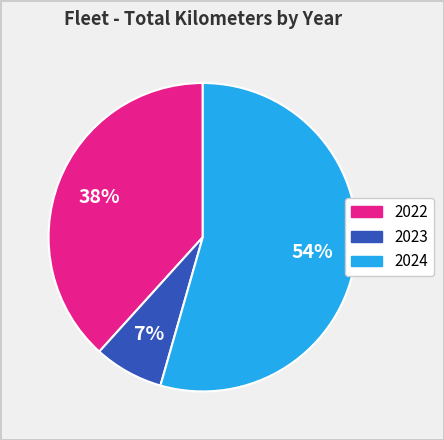

The 2024 slice represents 54% of the pie. True or false?

True